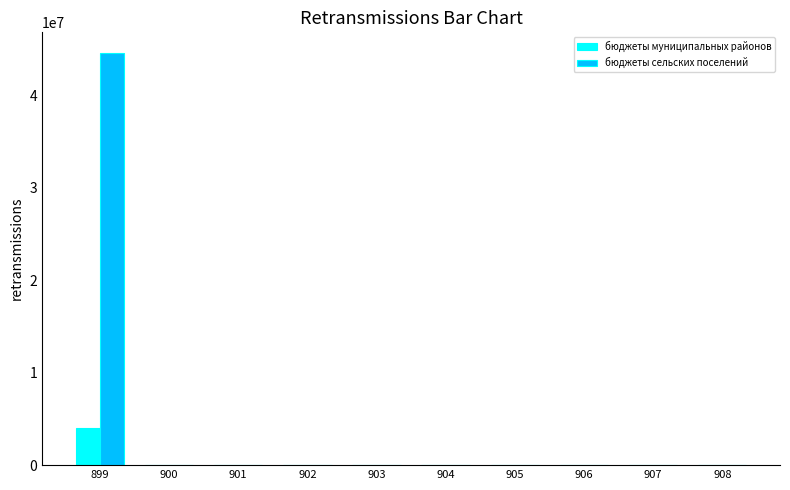

What is the maximum value for бюджеты сельских поселений?

44561290.0